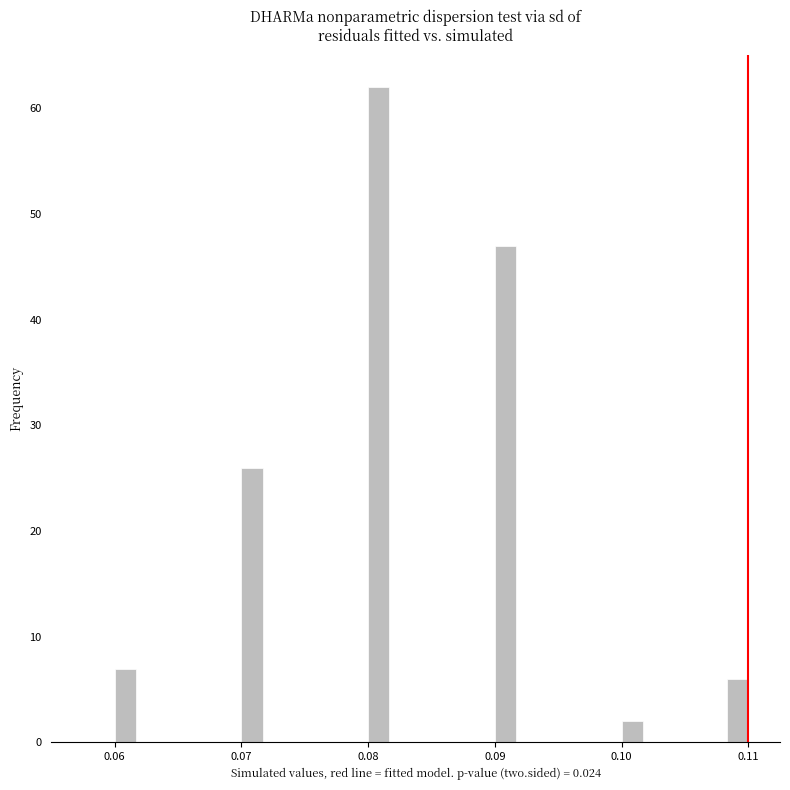

Around what value on the x-axis is the tallest bar? Give the approximate position of its centre, as read against the axis.

0.081